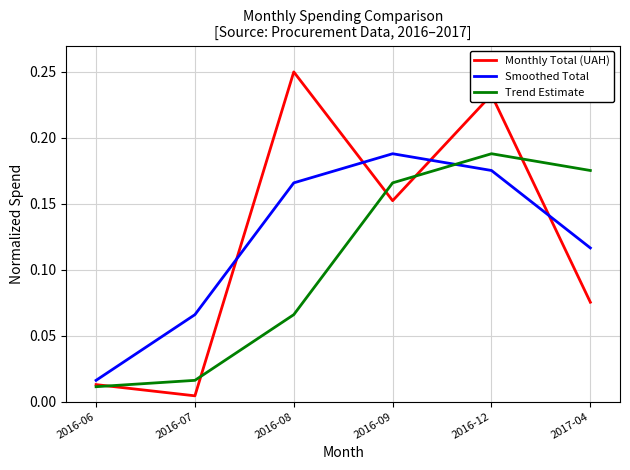

Count the number of data series in this chart.

3